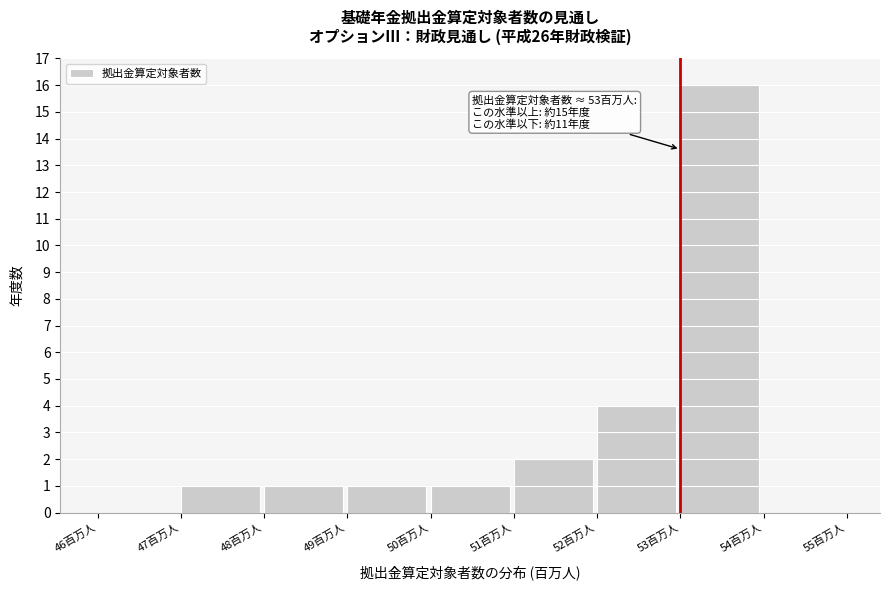

Which range on the x-axis has the tallest bar?

53 to 54